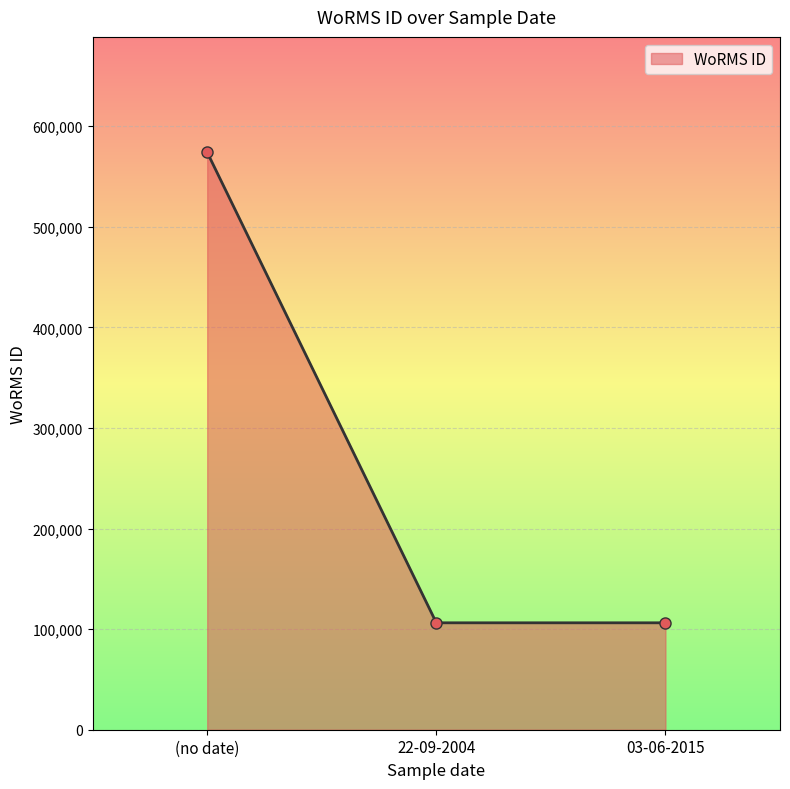

What is the ratio of the value at (no date) to the value at 03-06-2015?

5.4